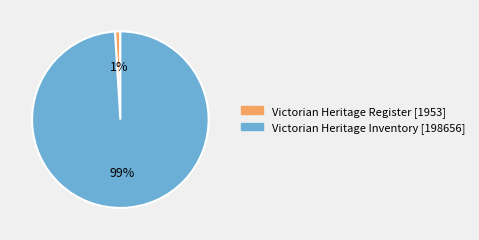

To the nearest percent, what percentage of the pie is Victorian Heritage Inventory?

99%